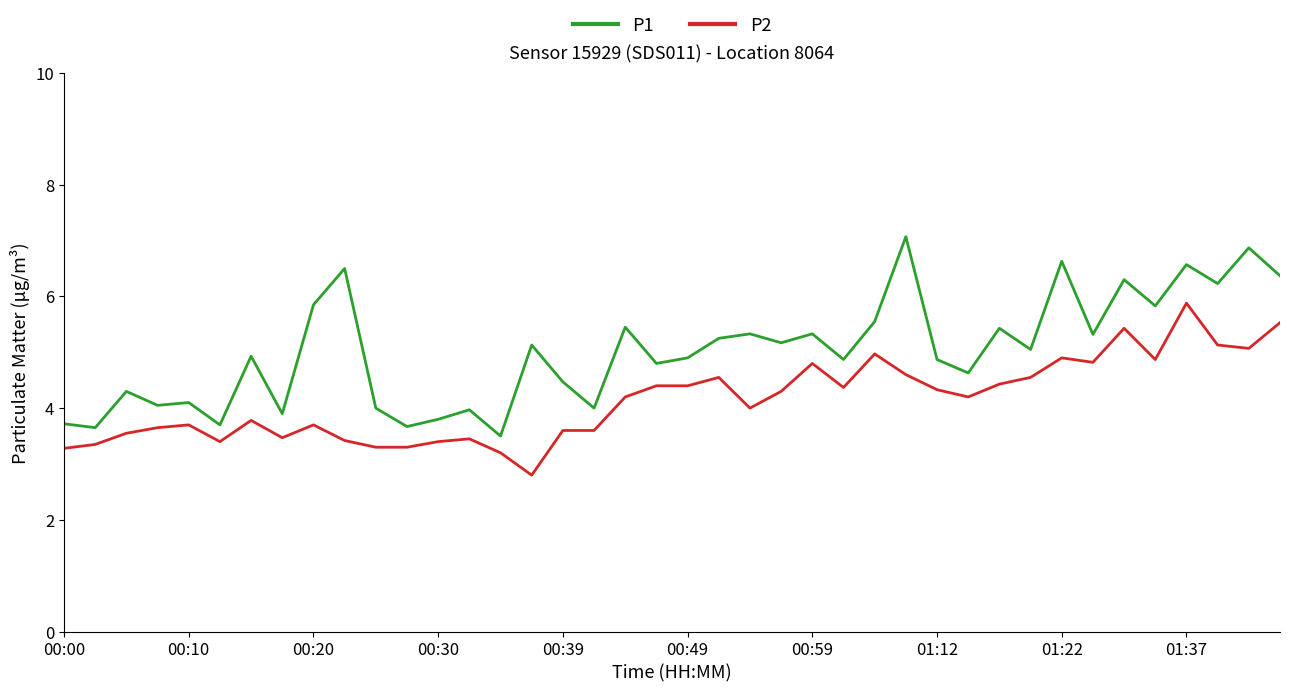

What is the greatest value displayed?

7.1